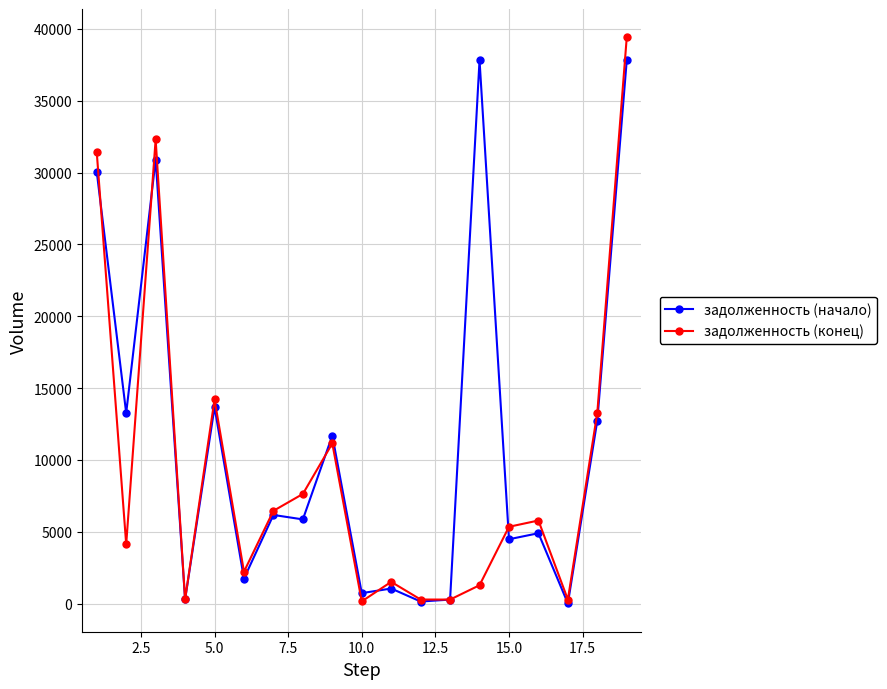

How many lines are shown in the chart?

2